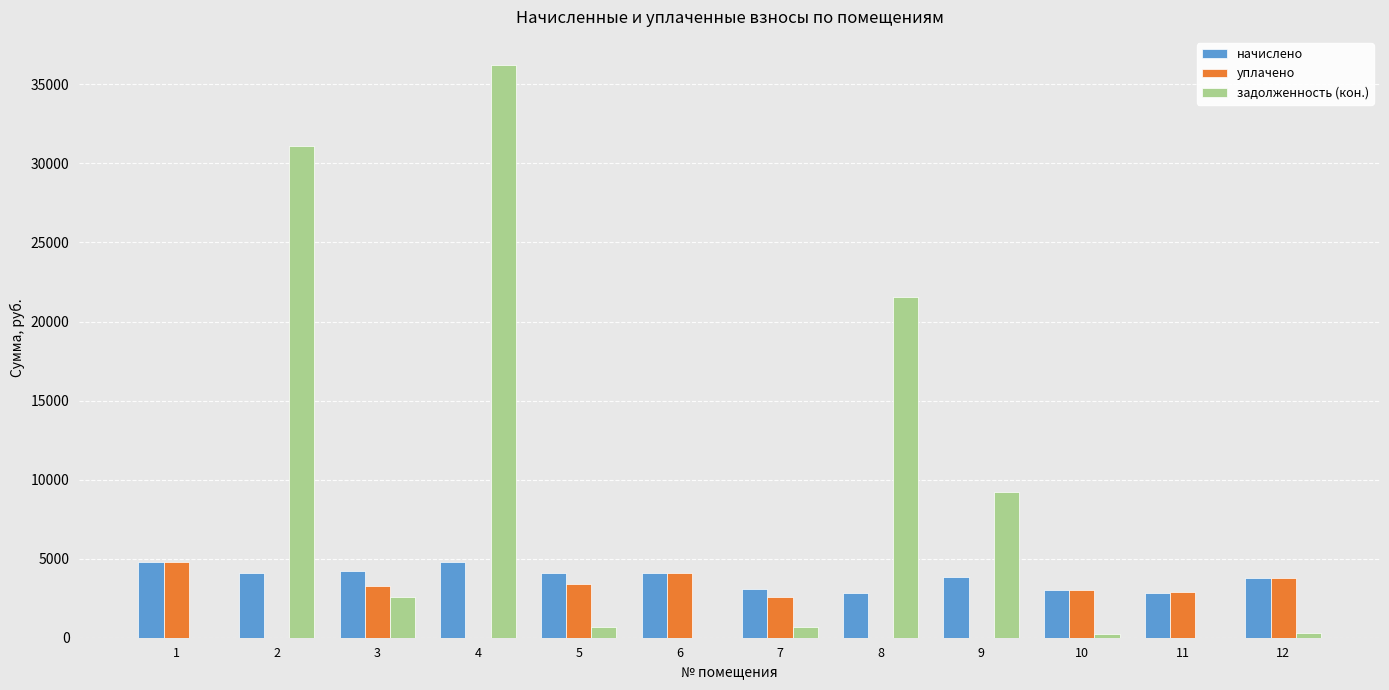

What are all the series names shown in the legend?

начислено, уплачено, задолженность (кон.)